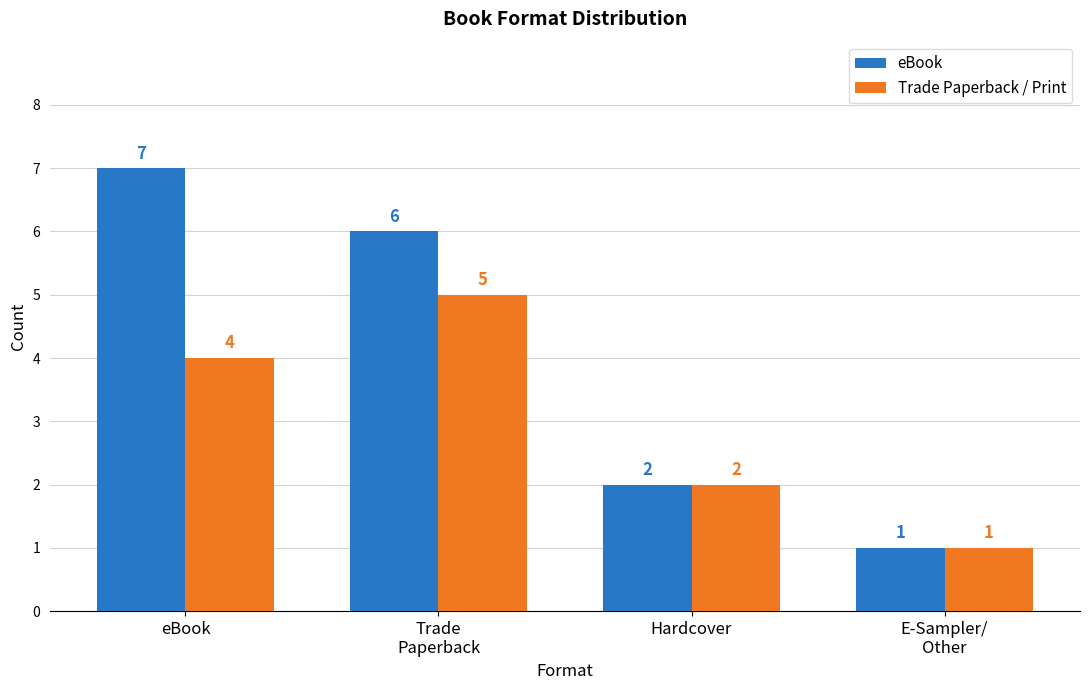

What position from the left is Hardcover?

3